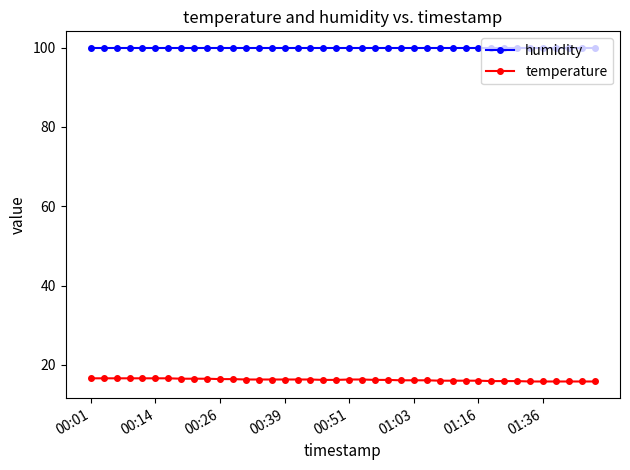

What is the average value of the temperature series?

16.2